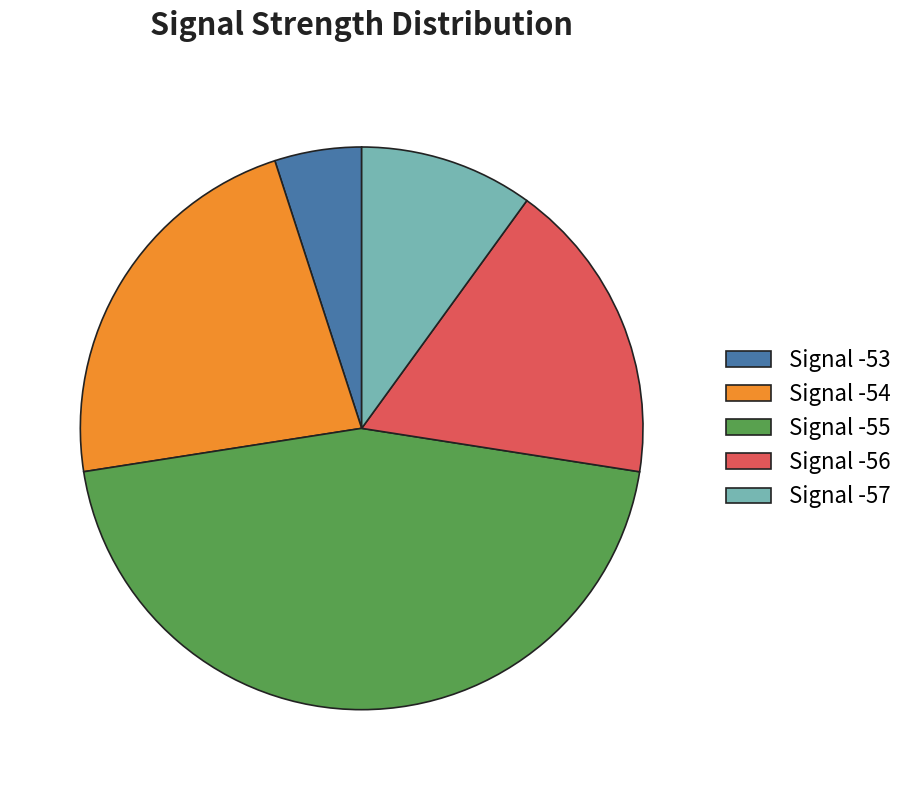

Is the sum of Signal -53 and Signal -56 greater than half?

No